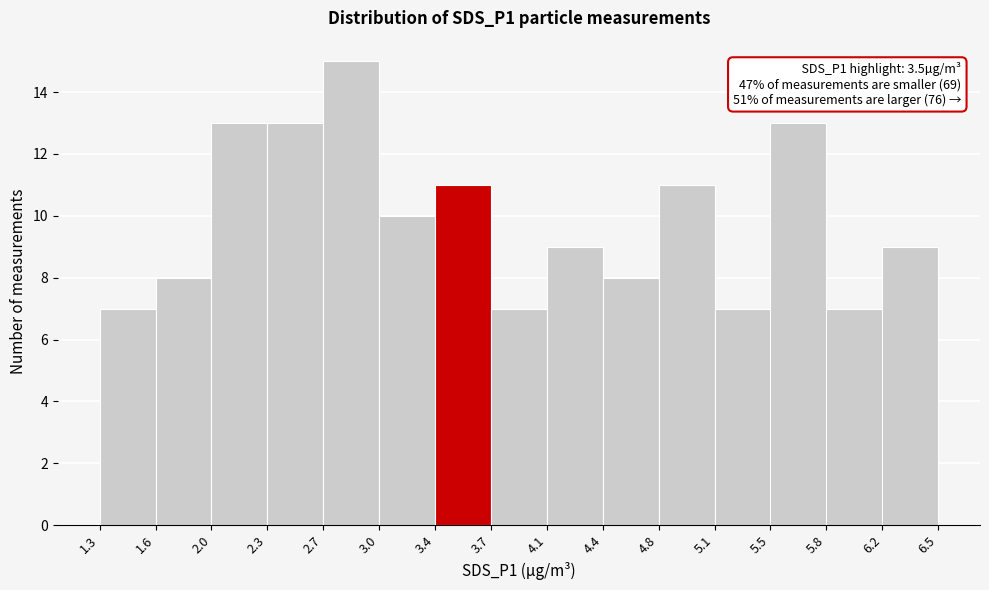

Over which range of the x-axis is the bar tallest?

2.7 to 3.0